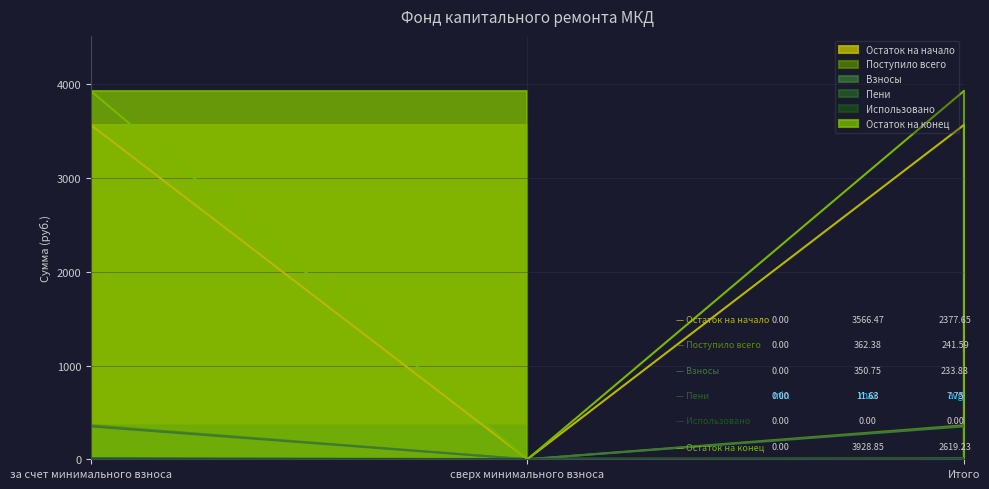

Which series has the largest total across all categories?

Остаток на конец